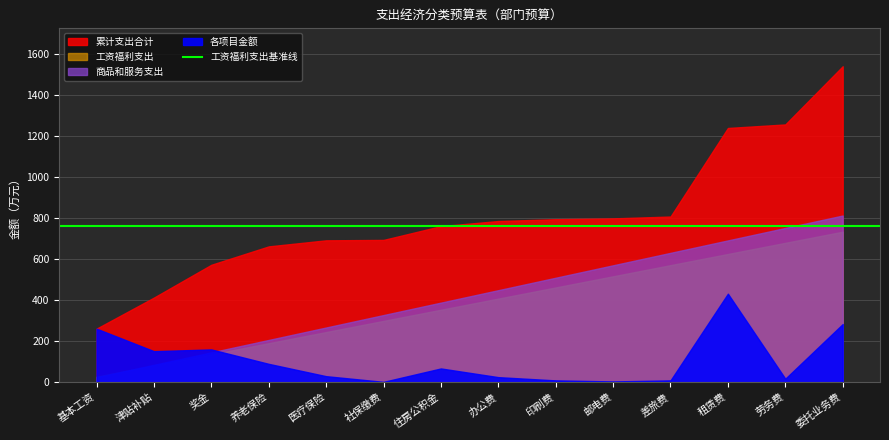

Which has a higher value, 委托业务费 or 差旅费?

委托业务费